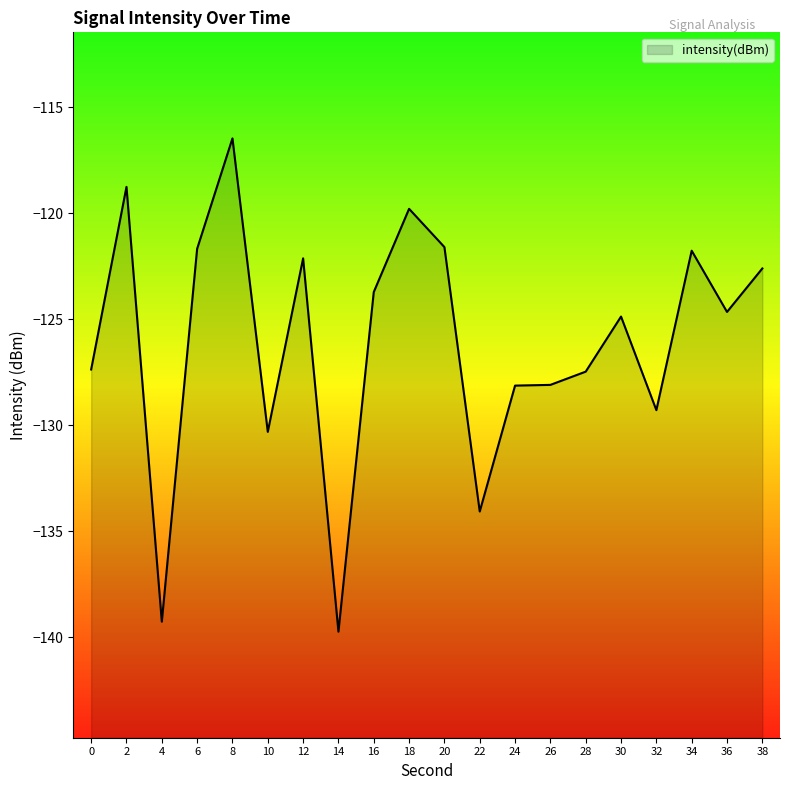

Is it true that the value at 0 is -181.5?

False